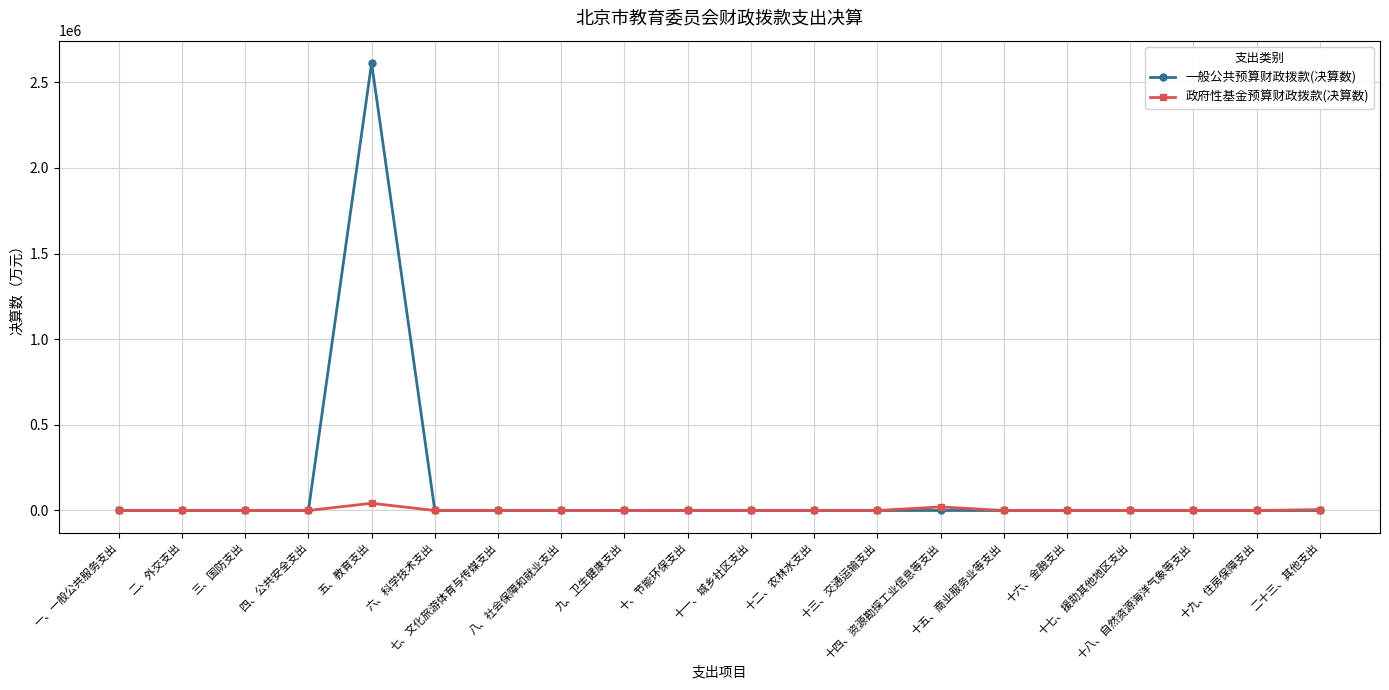

List the series in order of their peak value, highest first.

一般公共预算财政拨款(决算数), 政府性基金预算财政拨款(决算数)